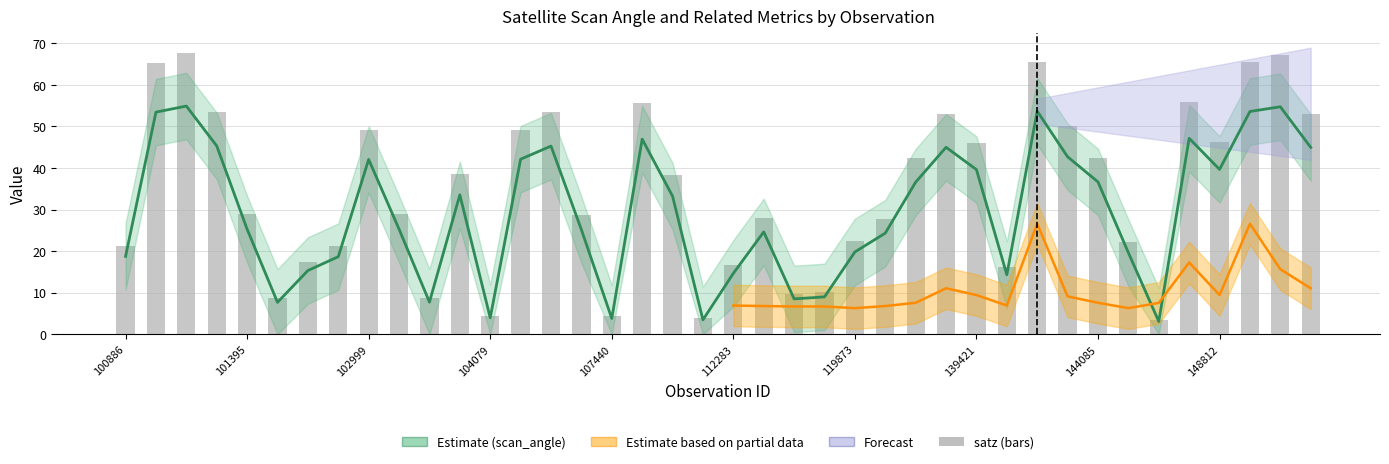

At which category is the sum across all series the highest?

101147